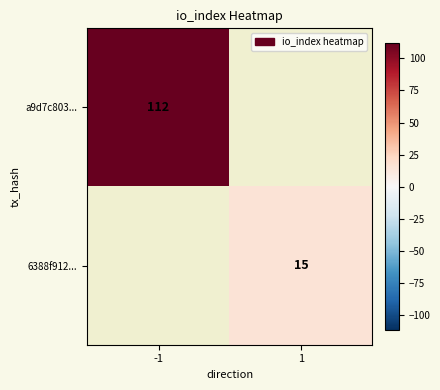

Is the value of a9d7c803... at -1 greater than the value of 6388f912... at 1?

Yes